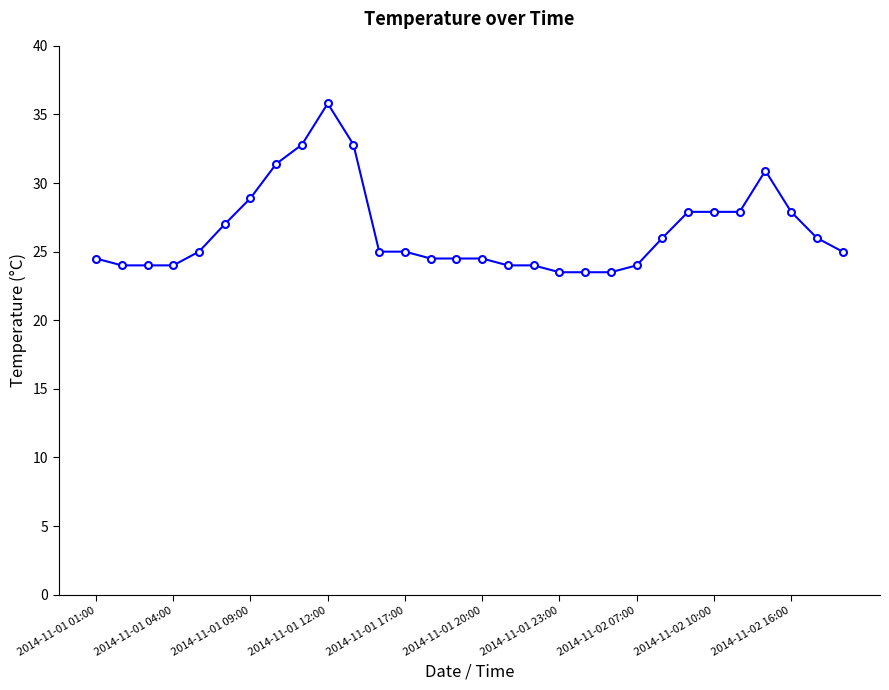

What is the value of the 9th point from the left?

32.8